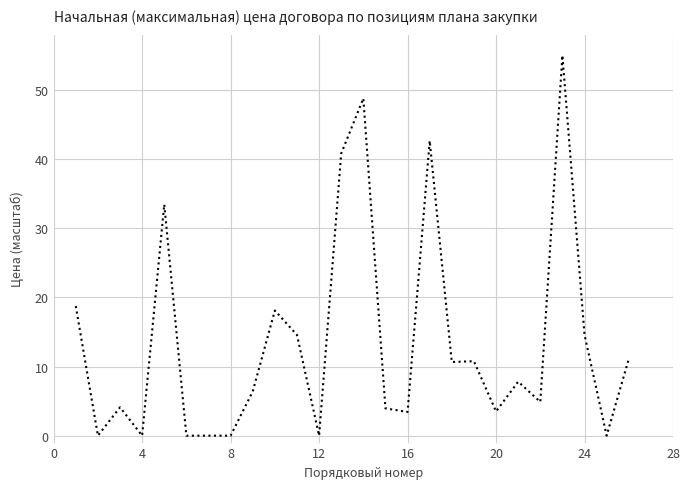

What is the sum of all values?

353.3